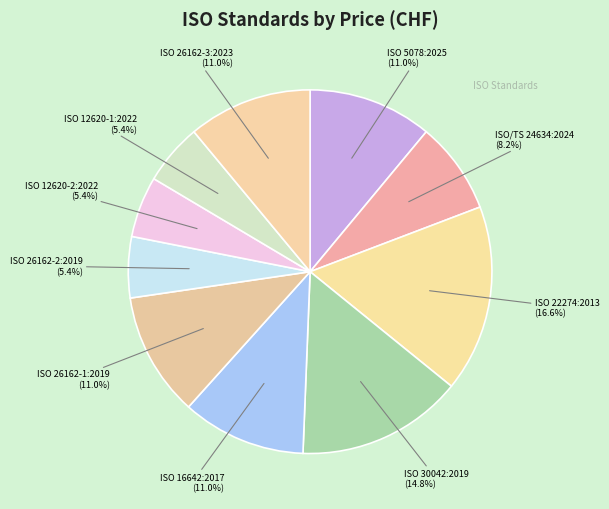

To the nearest percent, what is the average slice percentage?

10%